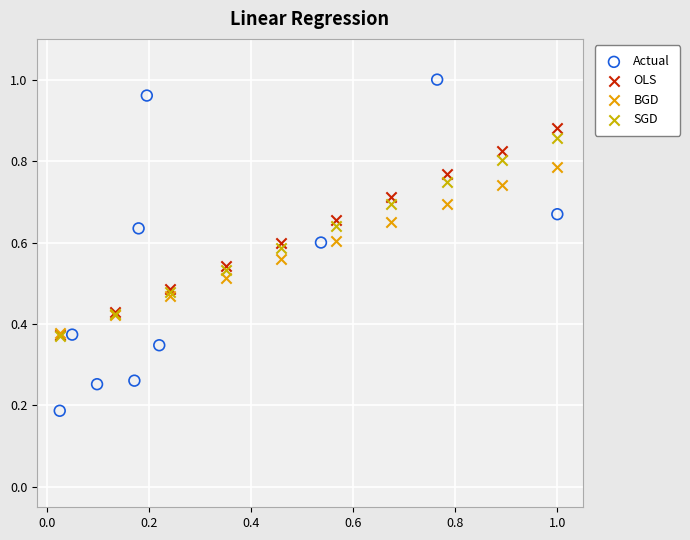

Which series has the largest Y range (max minus min)?

Actual